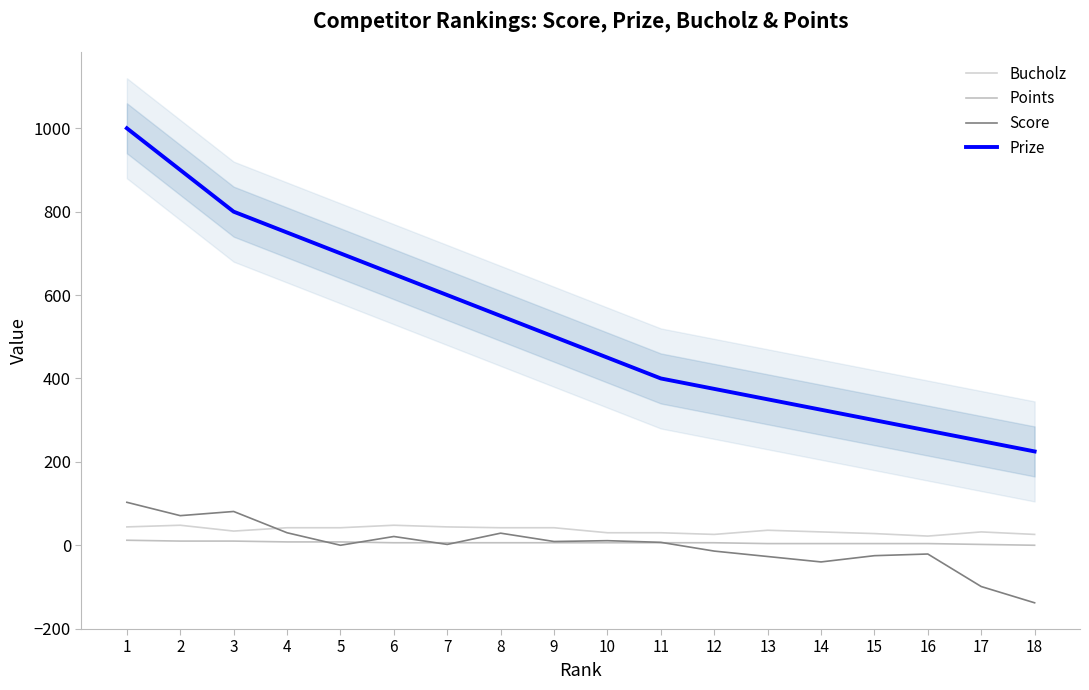

Which series ends up on top after the final intersection of Score and Points?

Points